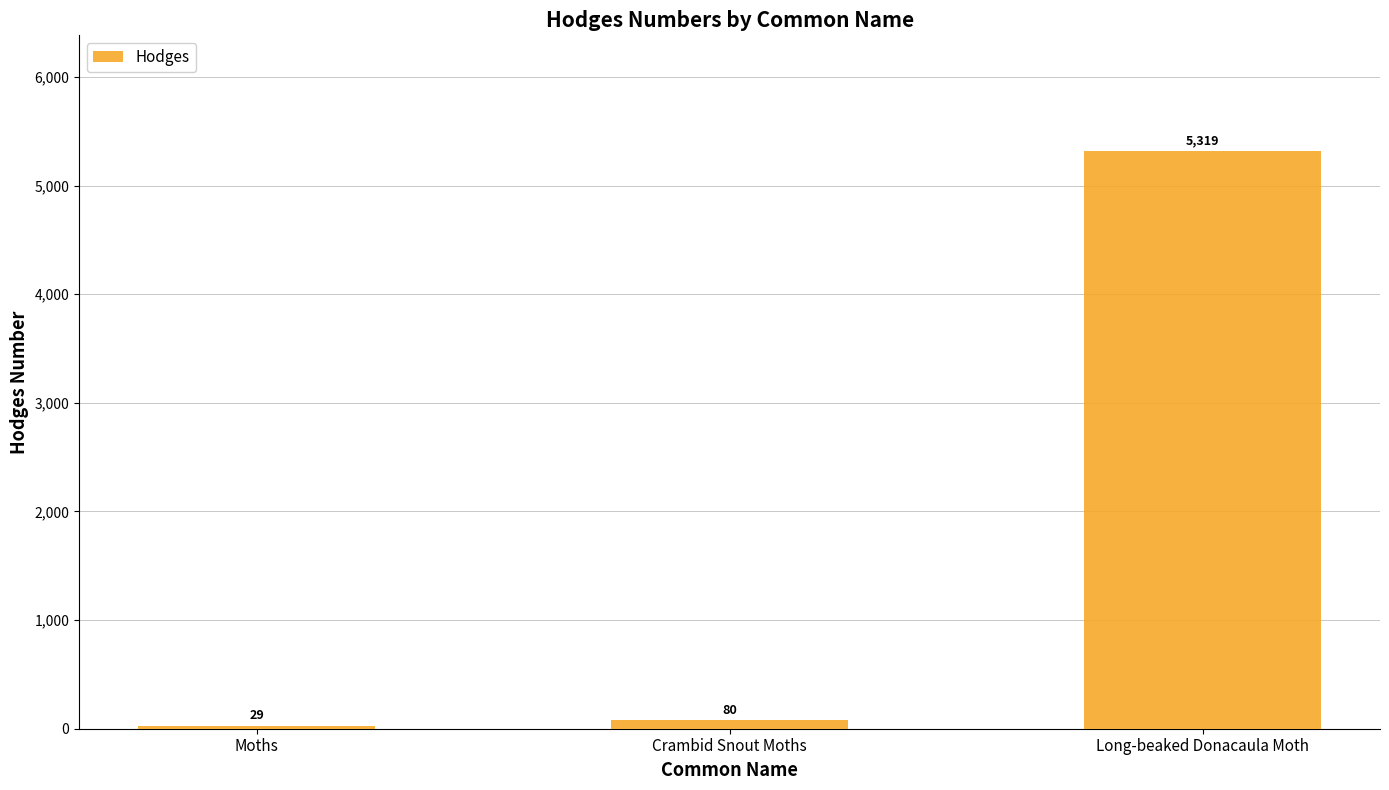

What is the label of the 2nd bar from the right?

Crambid Snout Moths